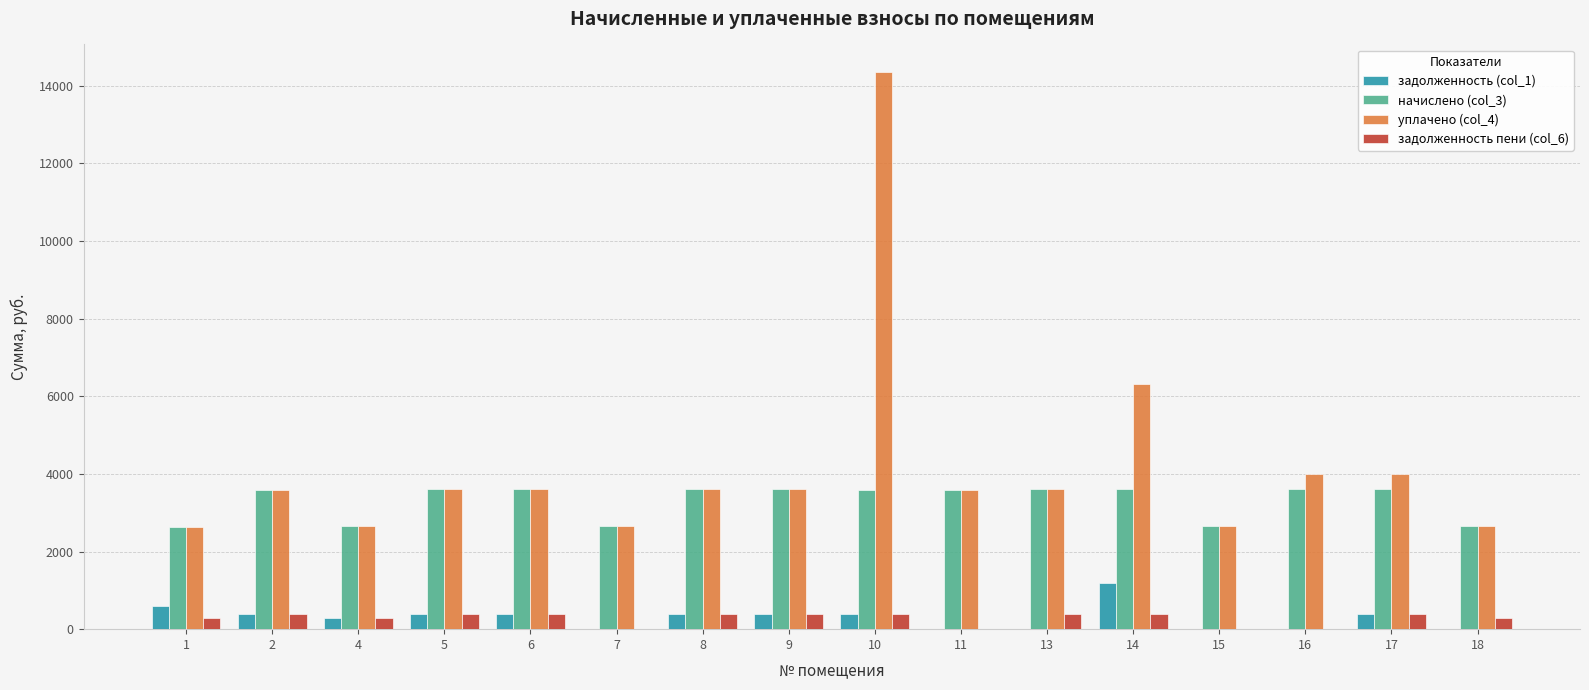

Is the value of начислено (col_3) at 14 greater than the value of уплачено (col_4) at 17?

No